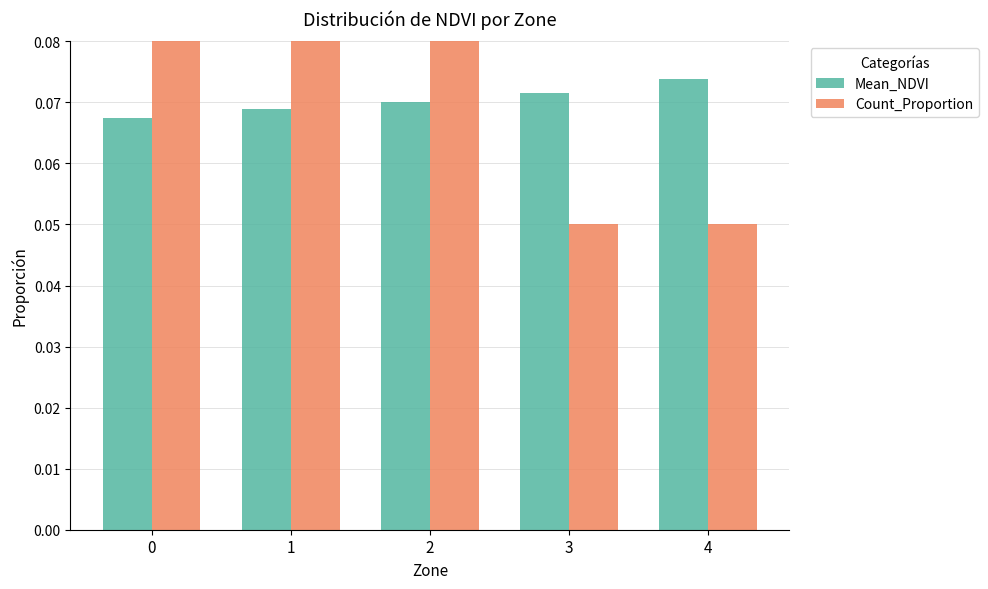

At which category is the sum across all series the highest?

1